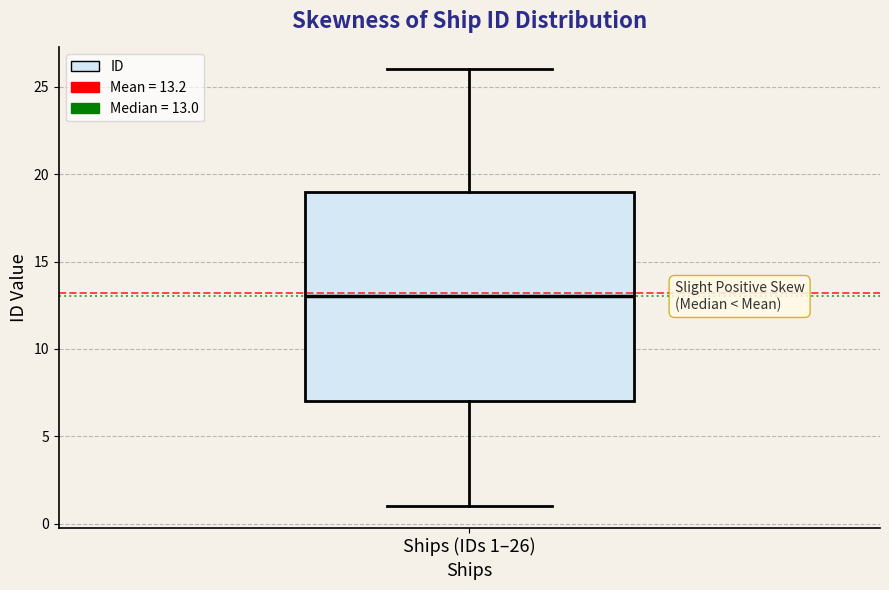

Read this box plot against the y-axis: the position of the median line, the range covered by the box, and the ends of both whiskers. The values are not printed on the chart, so give them approximately, as read against the axis.

median 13, box 7 to 19, whiskers 1 to 26